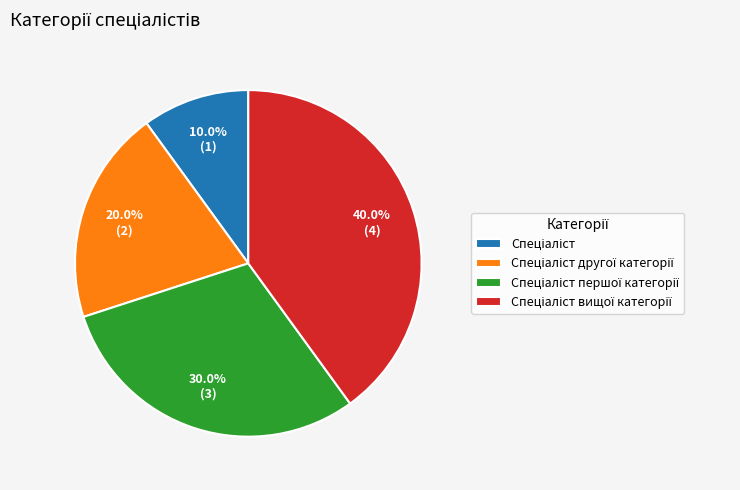

Does any single category account for the majority?

No